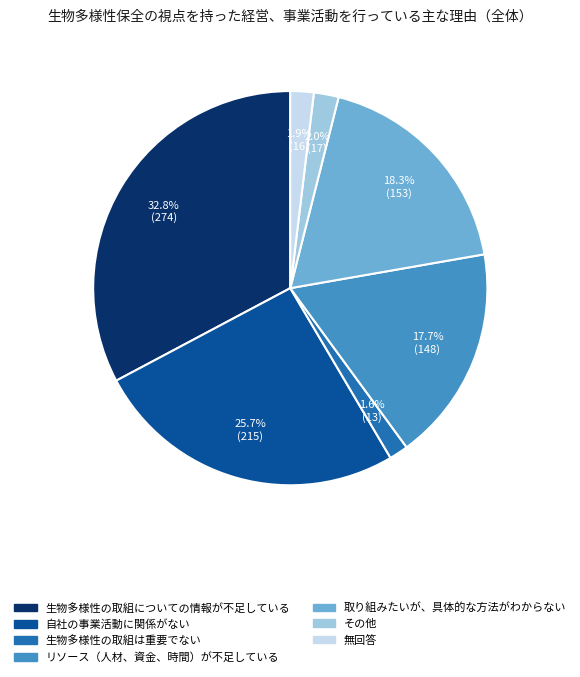

The 生物多様性の取組についての情報が不足している slice represents 33% of the pie. True or false?

True